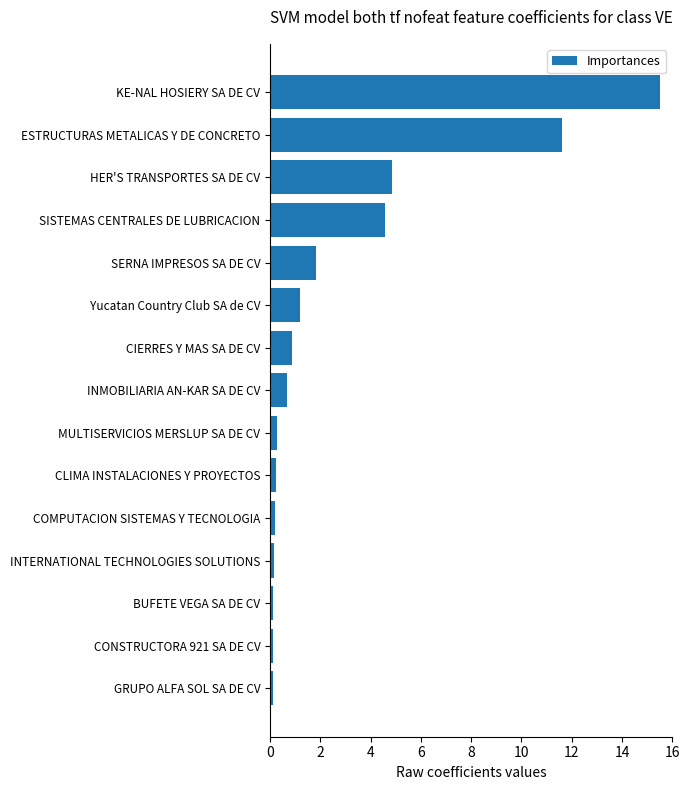

What is the difference between the second highest and second lowest values?

11.5